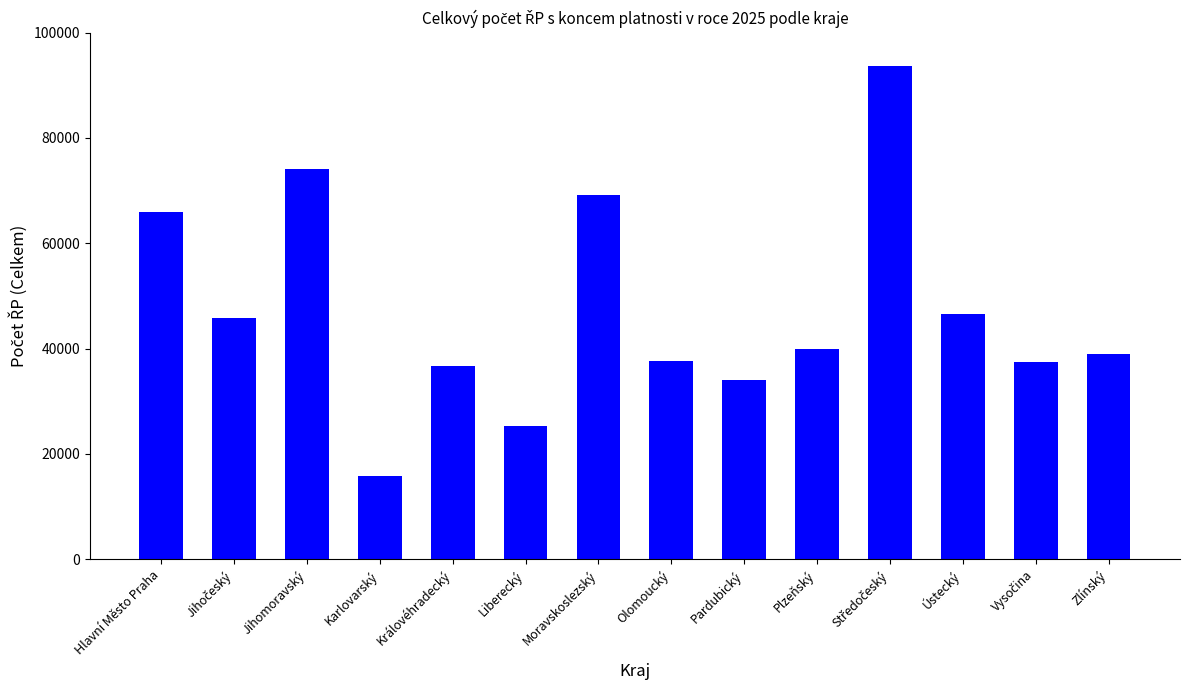

What is the change in value from Karlovarský to Olomoucký?

+21885